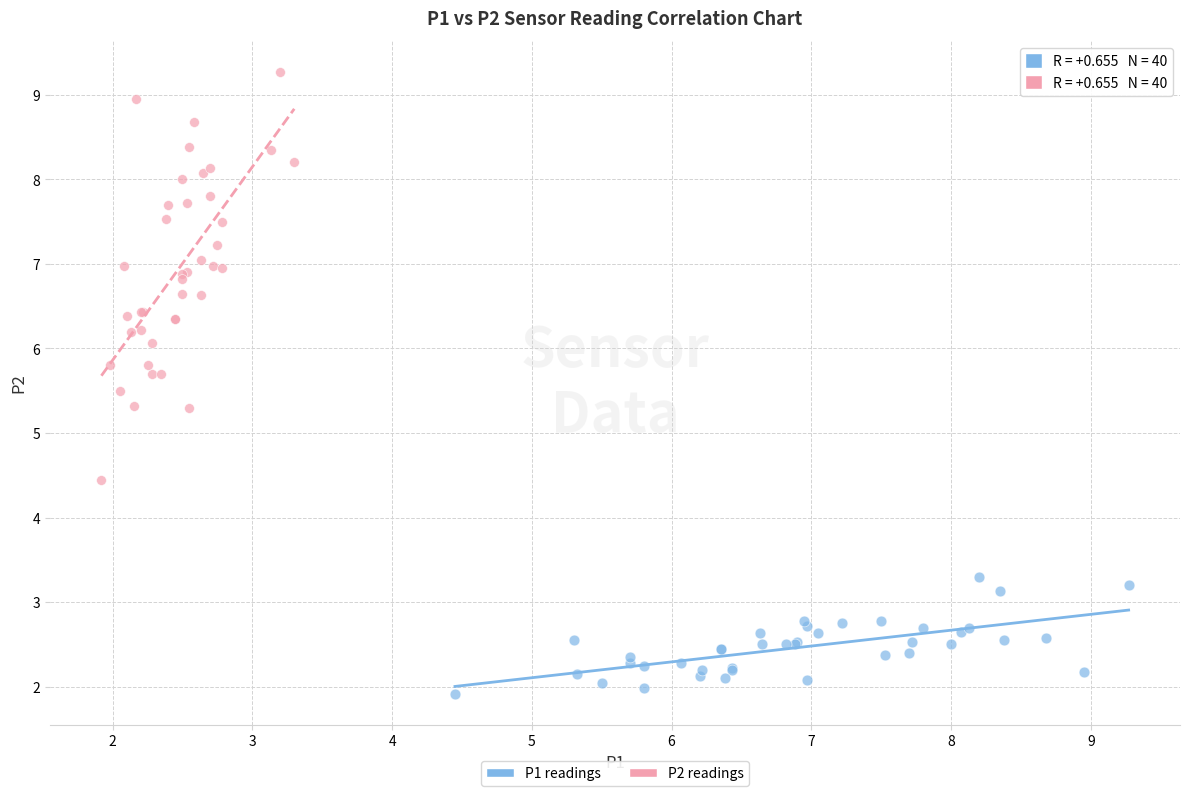

Which series has the largest Y range (max minus min)?

P2 readings